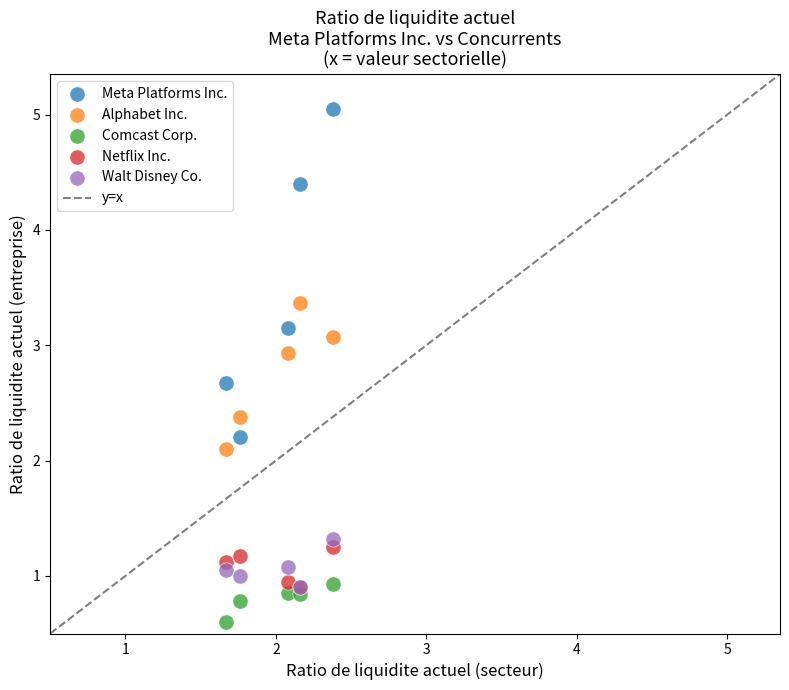

Which series contains the highest Y value?

Meta Platforms Inc.